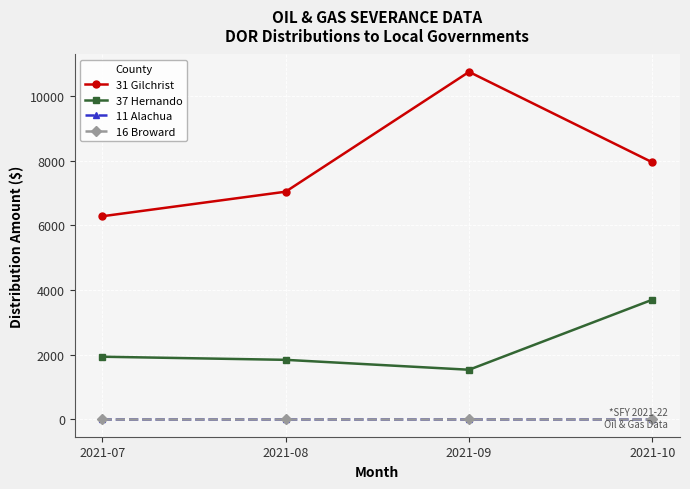

At which label is 16 Broward closest to 0?

2021-07